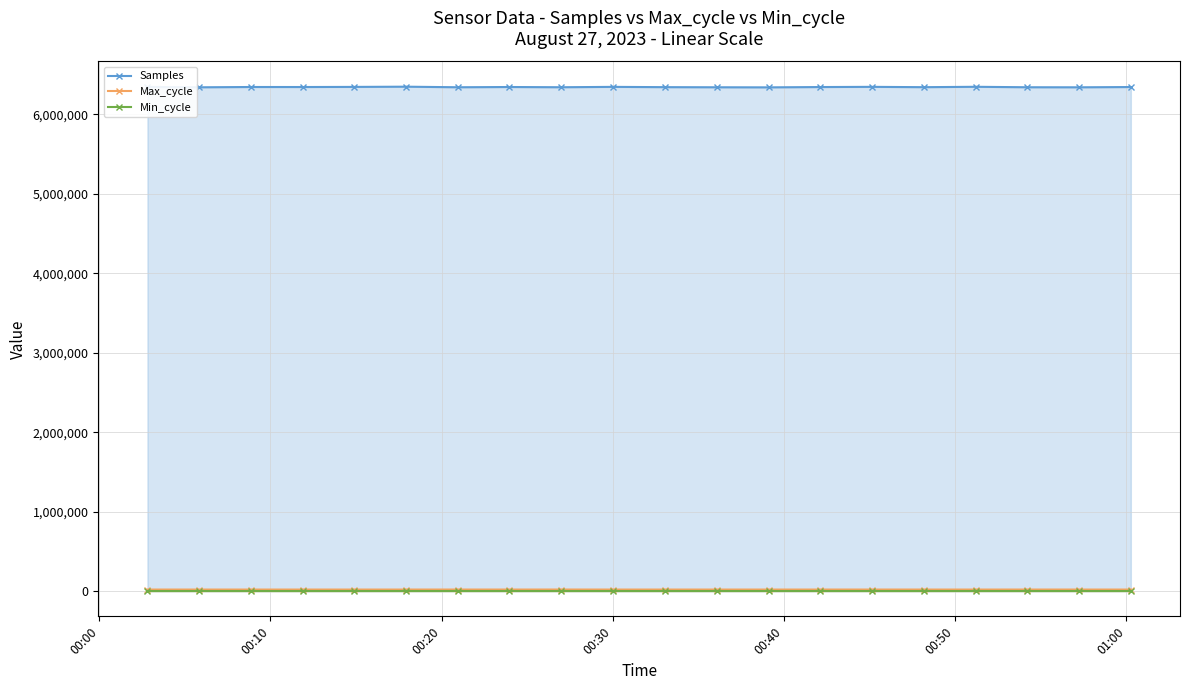

Count the number of categories in the chart.

20